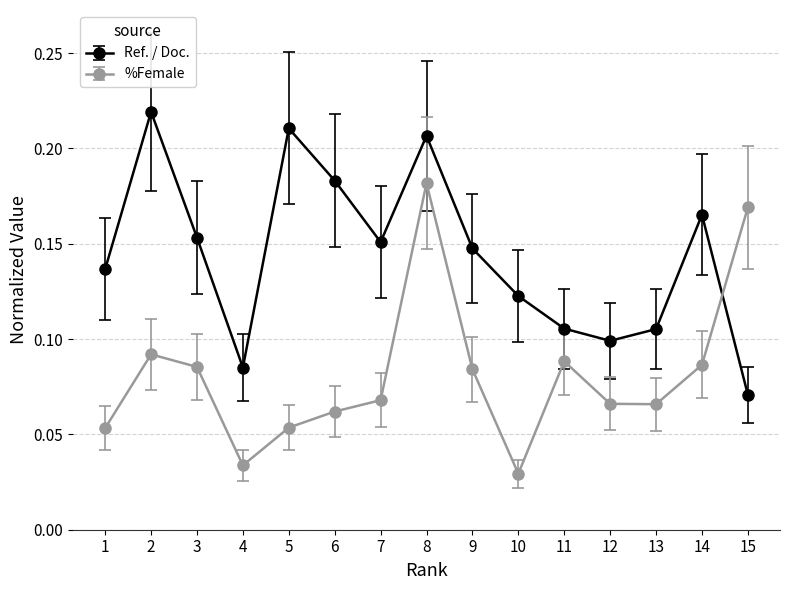

How many interior local valleys does the %Female series have?

3